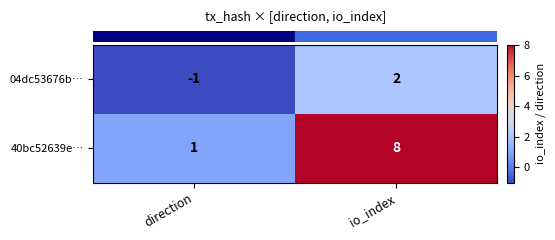

Which series changed the most between direction and io_index?

40bc52639e…